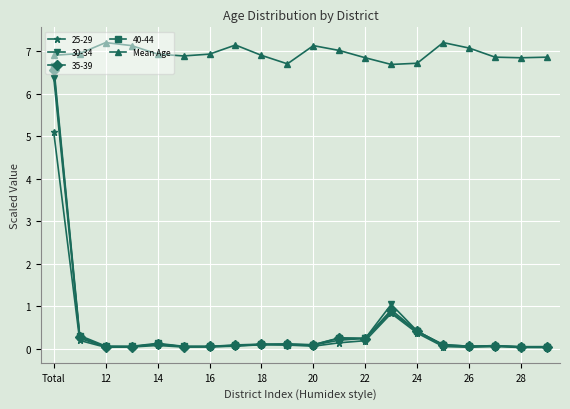

True or false: Mean Age has more than 0 points higher than both neighbors.

True